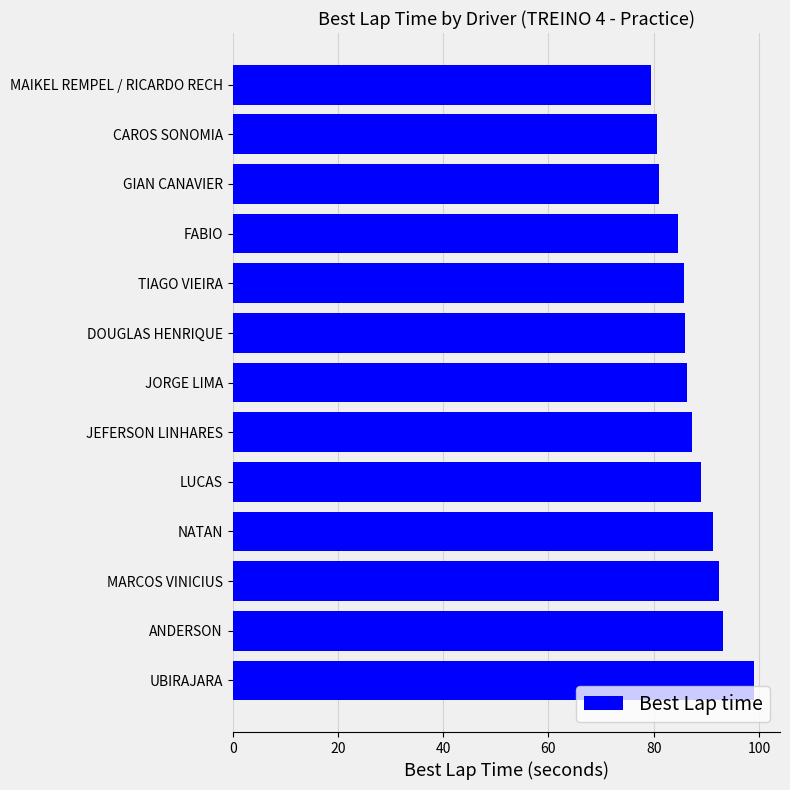

Which category has the highest value across all series?

UBIRAJARA